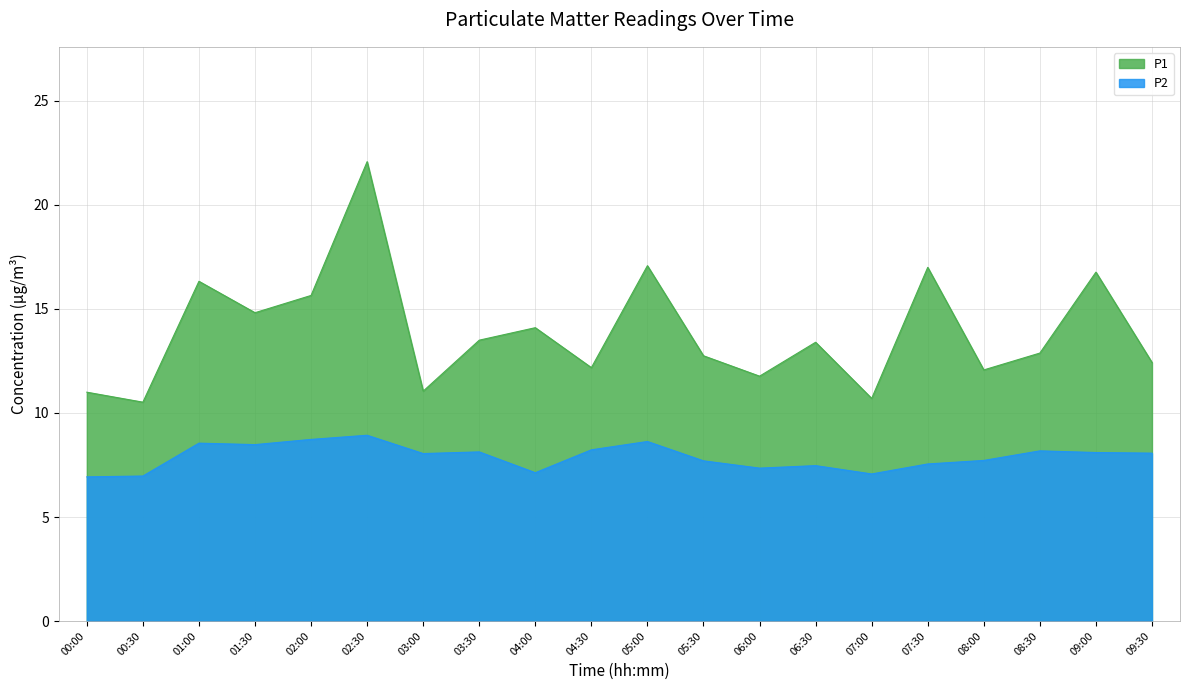

What is the label of the 20th point from the left?

09:30